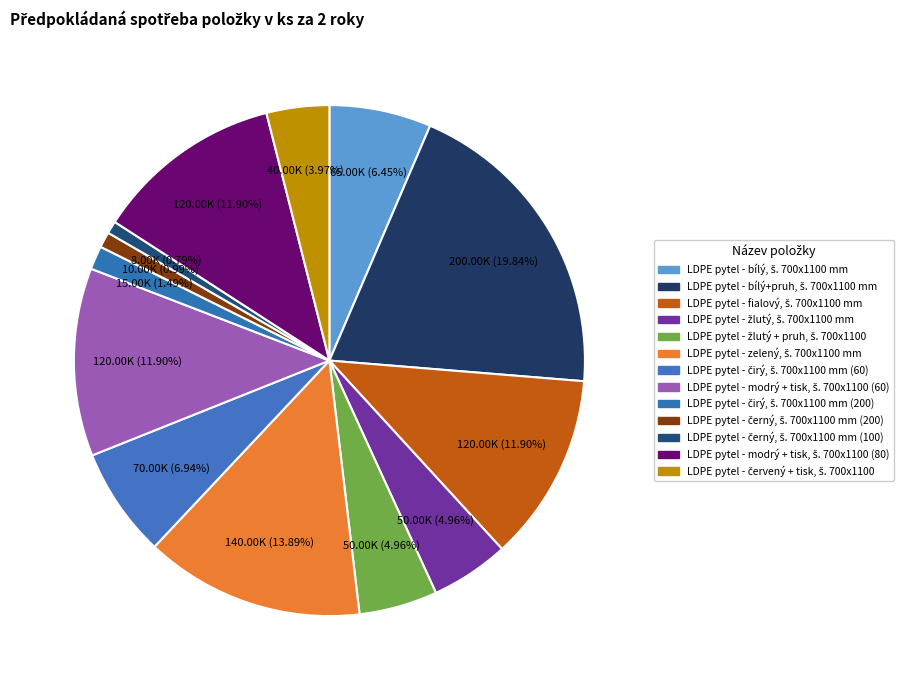

Count the number of slices in the pie.

13